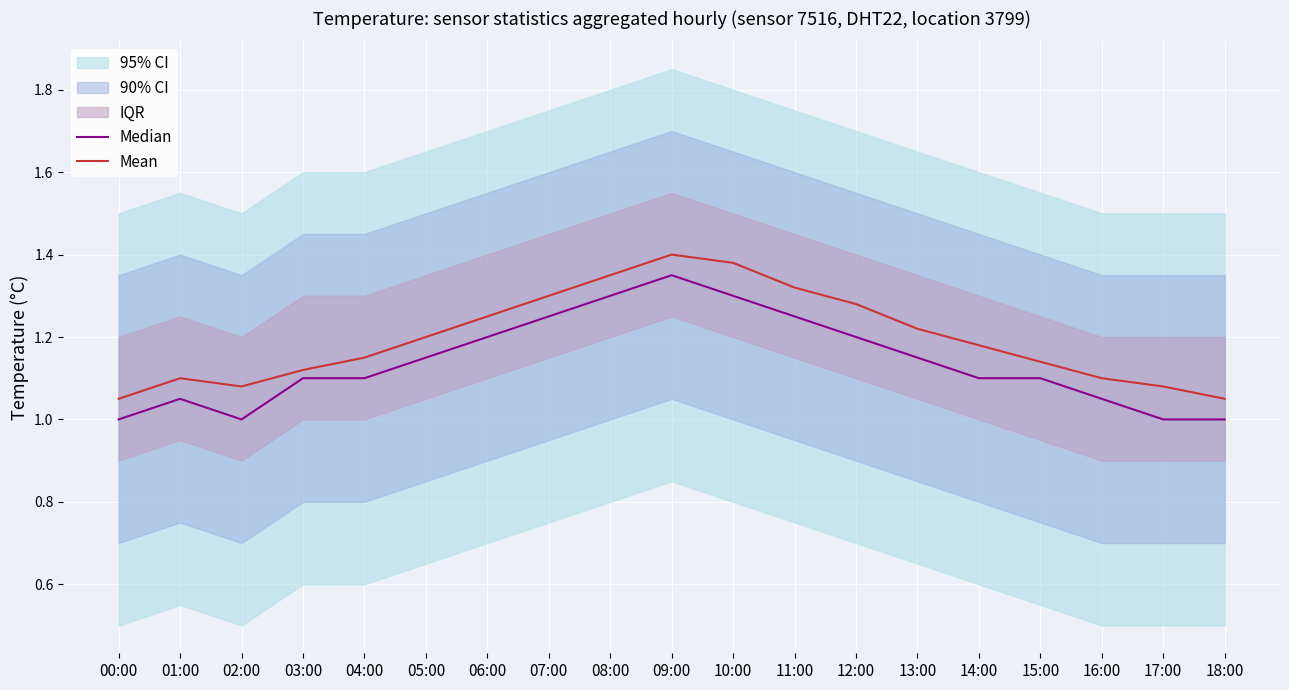

Rank the series at 16:00 from lowest to highest value.

Median, Mean